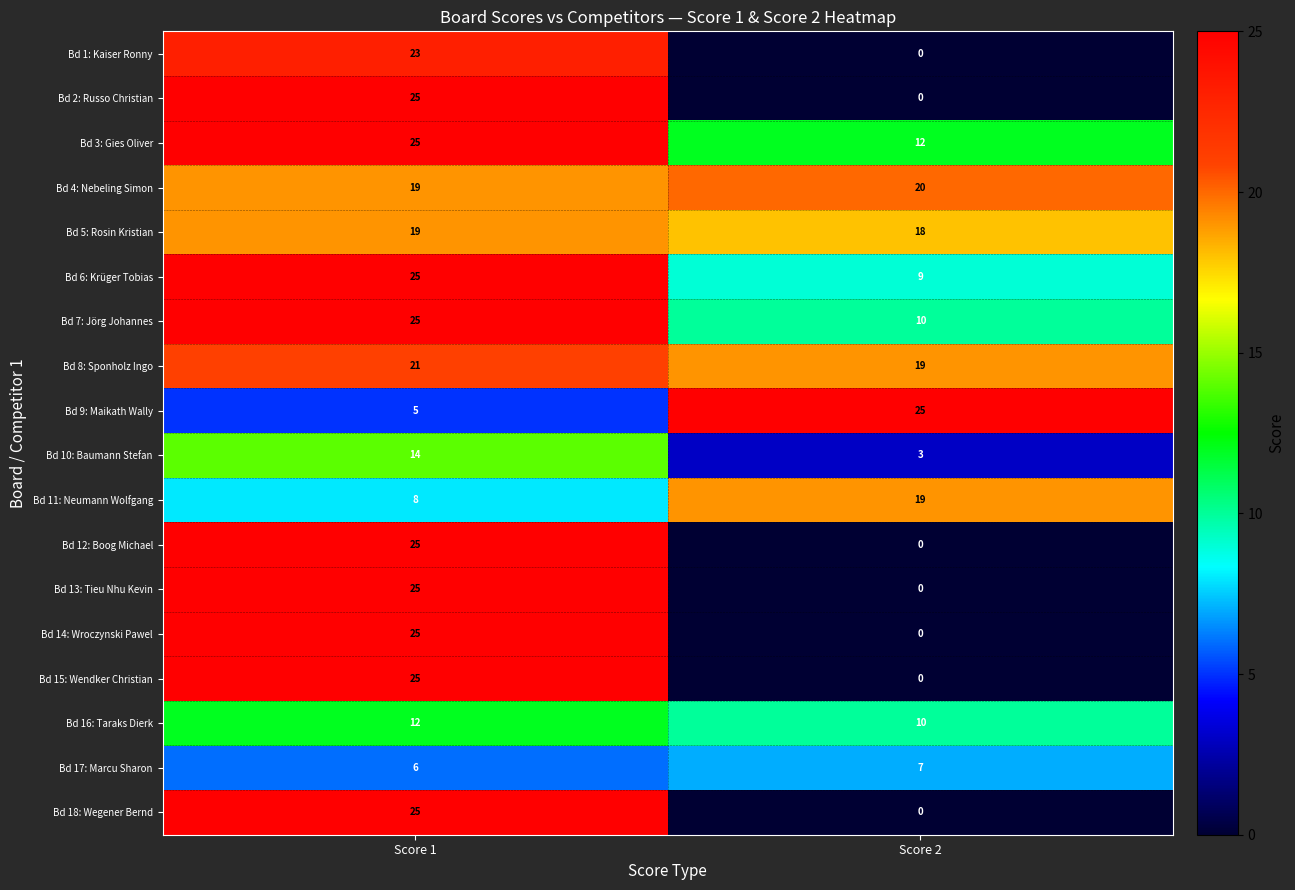

What is the total value across all series at Score 2?

152